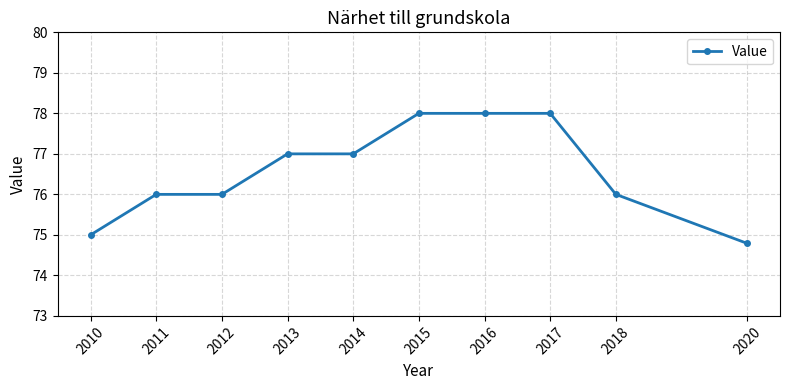

What is the sum of all values?

765.8